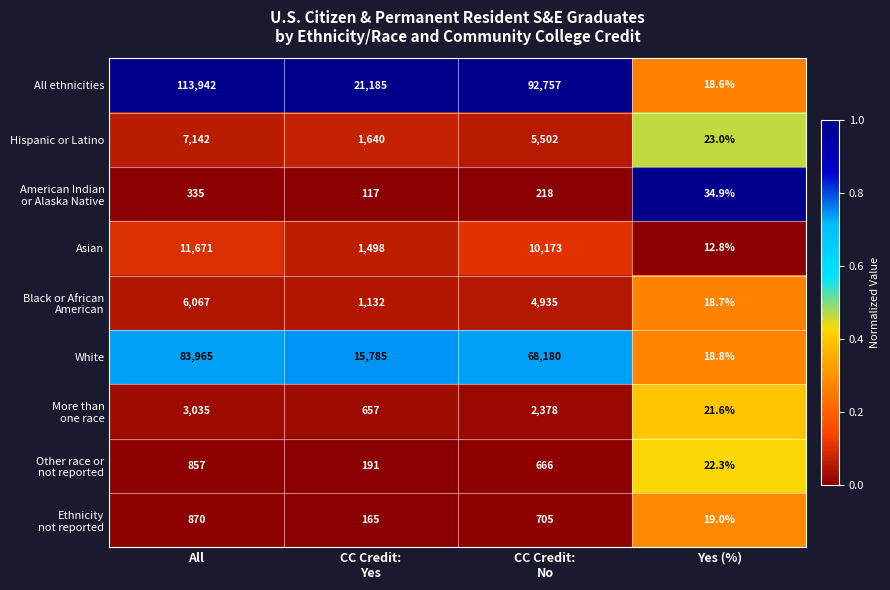

What is the difference between the maximum and second lowest values in the All ethnicities series?

92757.0